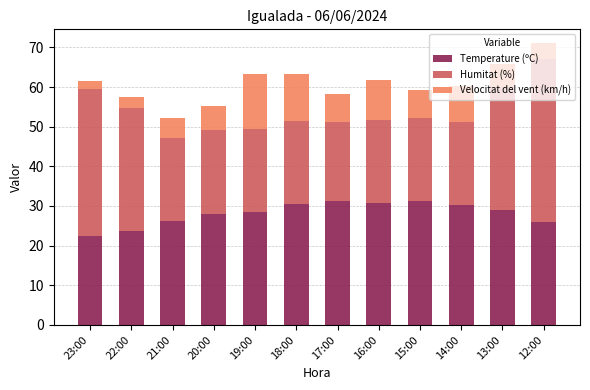

Is it true that Temperature (ºC) equals 18.4 at 14:00?

False